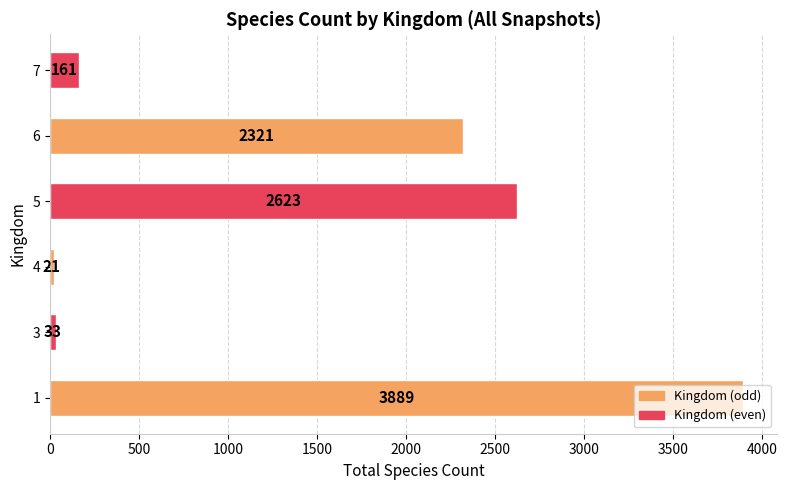

List the labels in order of value, largest first.

1, 5, 6, 7, 3, 4